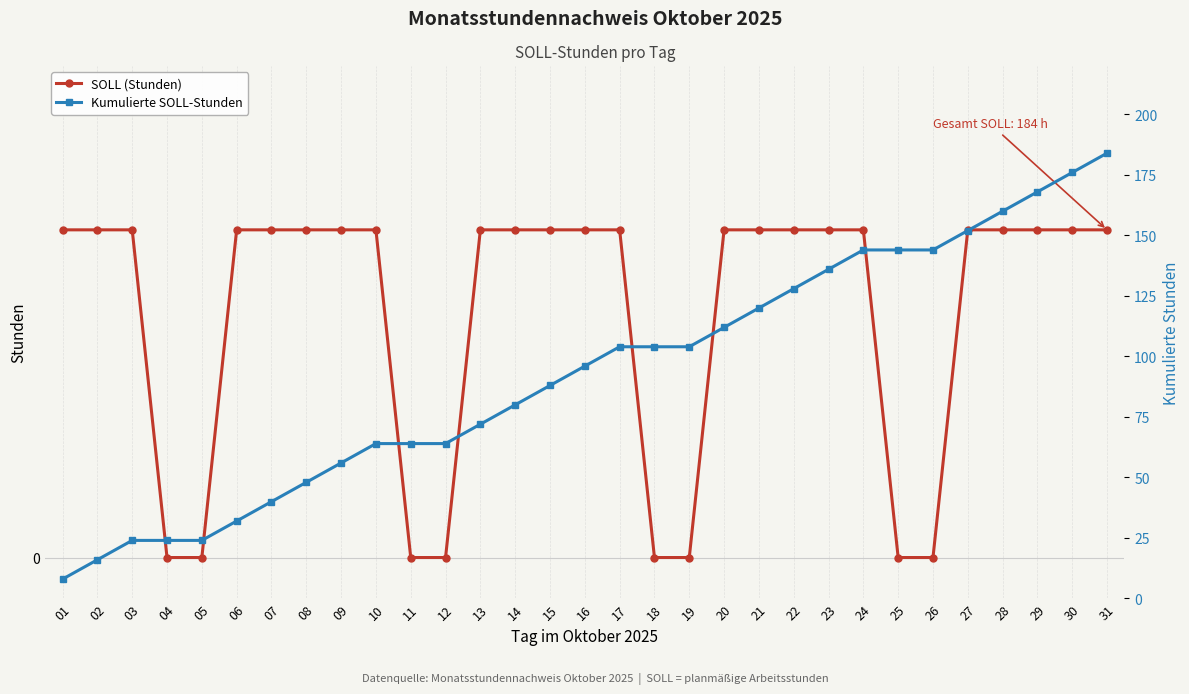

Which series has the largest range (max minus min)?

Kumulierte SOLL-Stunden